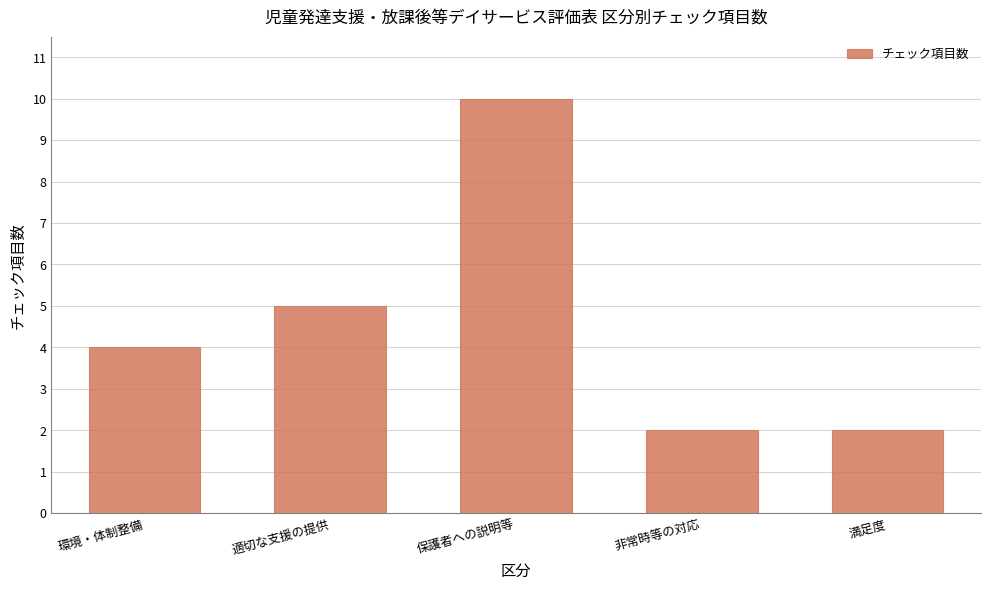

What is the label of the 2nd bar from the right?

非常時等の対応